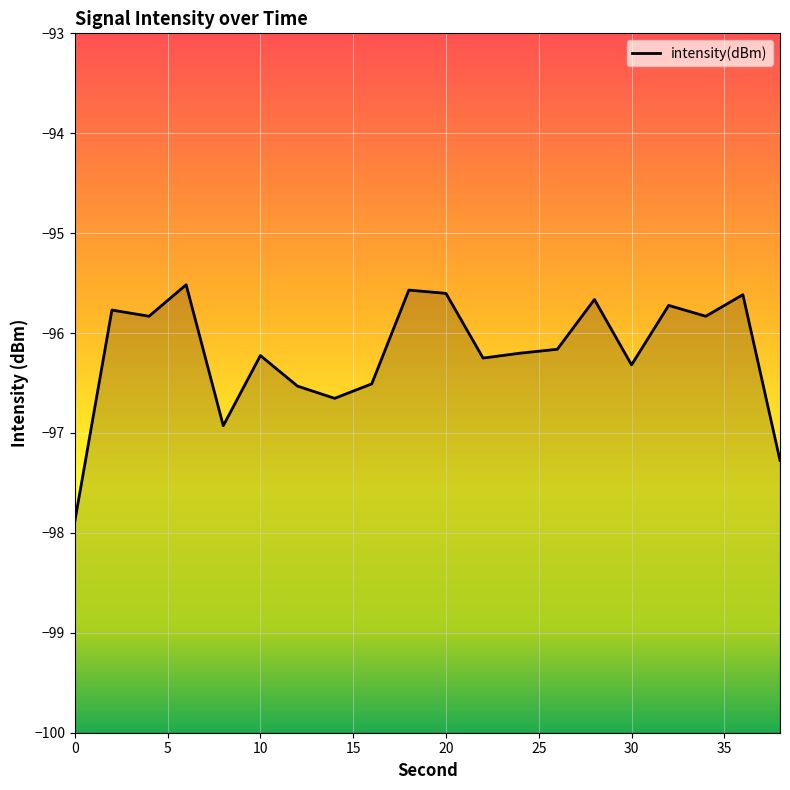

True or false: the data shows -21.6 at 0.

False